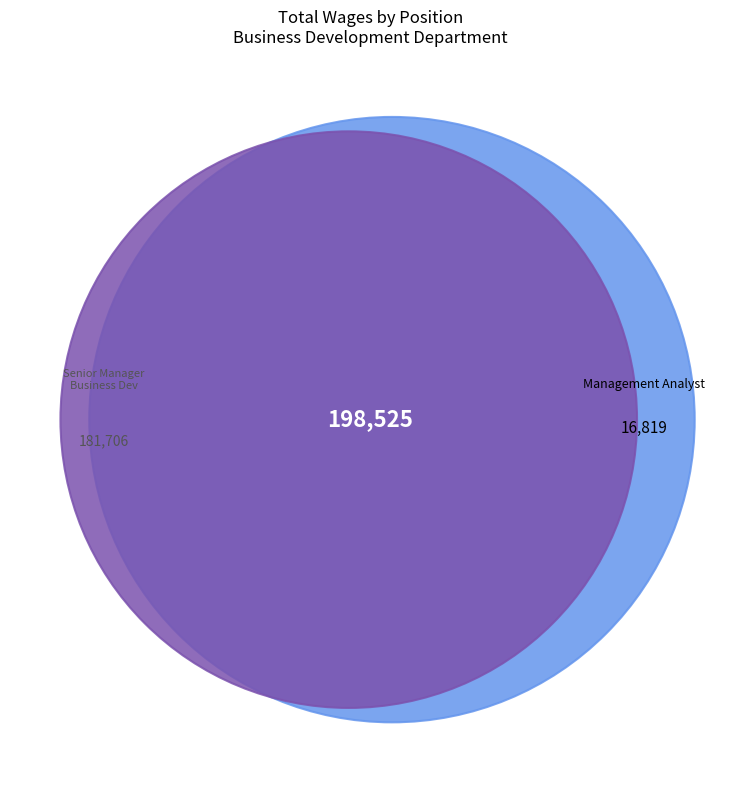

What percentage is NOT represented by Senior Manager Business Development?

8.5%